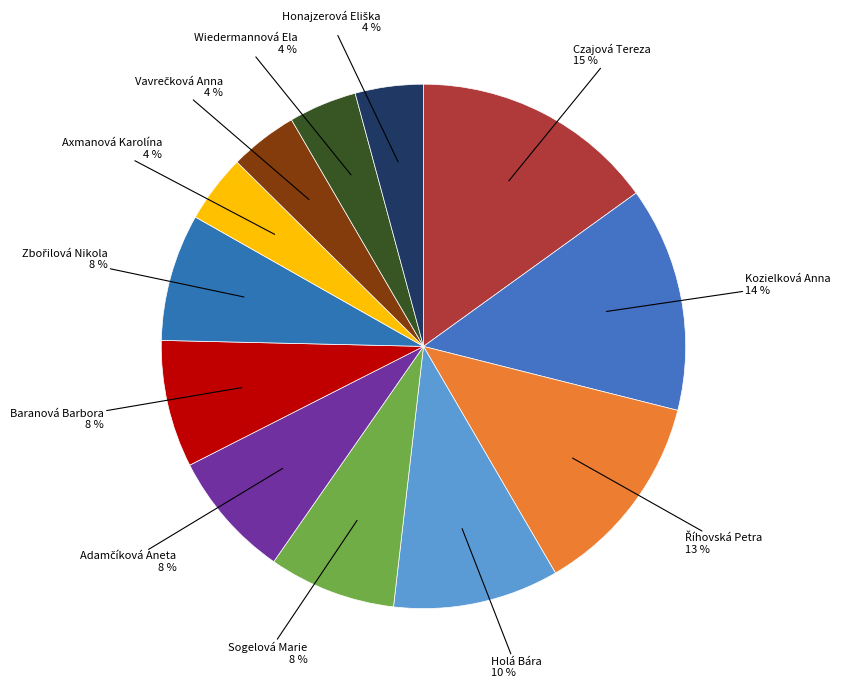

Which category has the smallest portion of the pie?

Axmanová Karolína